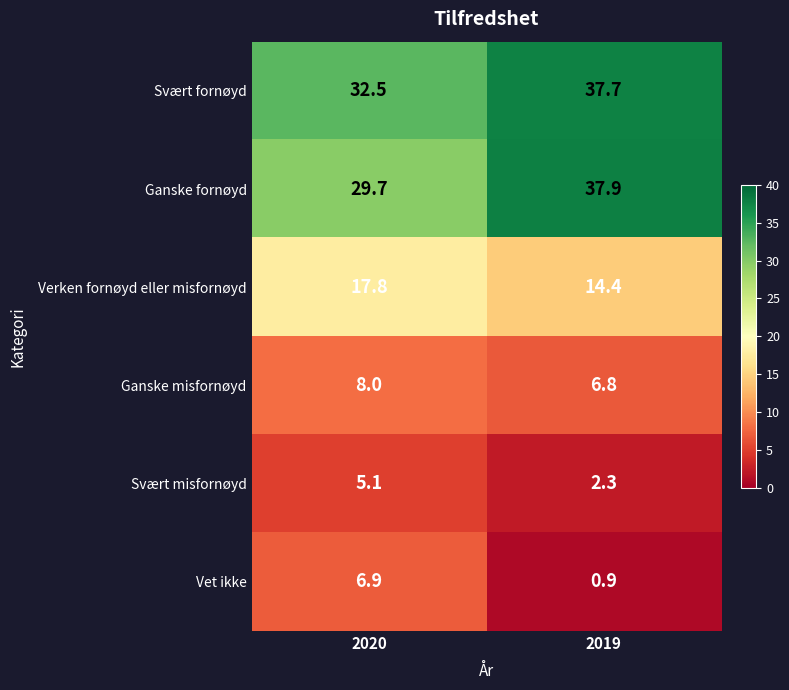

Rank the categories by Verken fornøyd eller misfornøyd value from lowest to highest.

2019, 2020